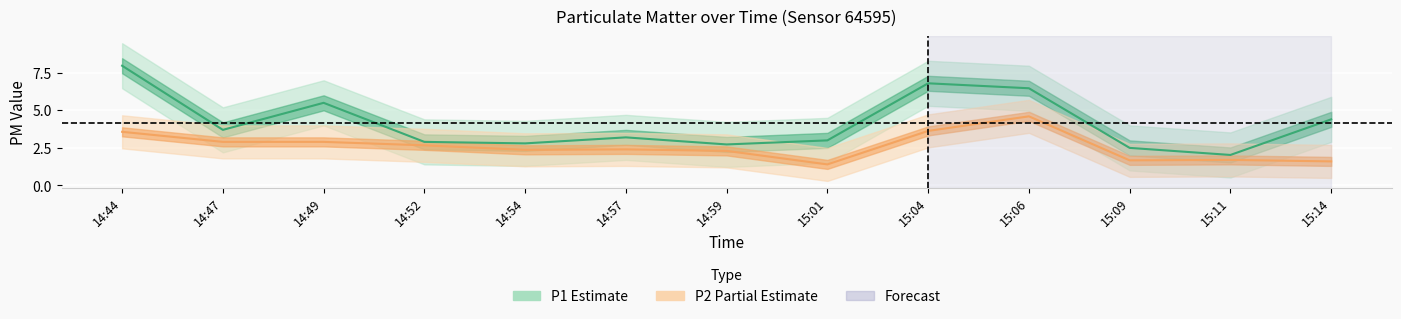

Between 14:44 and 14:57, which is larger?

14:44